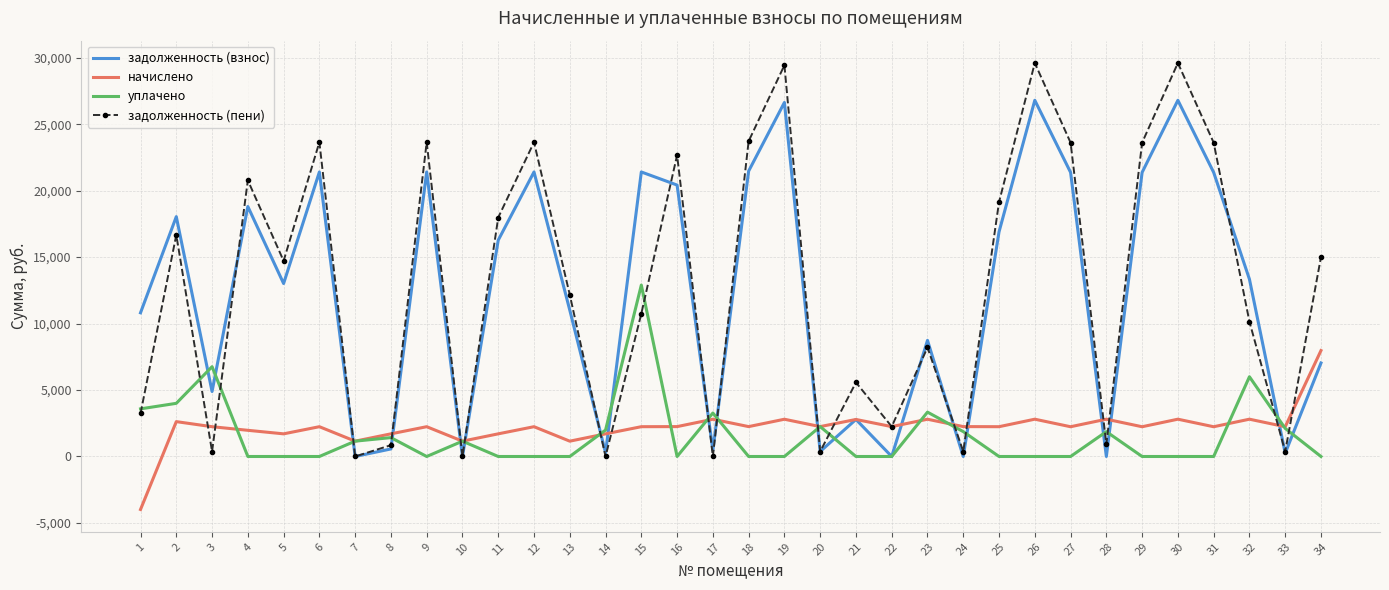

Which series has the largest total across all categories?

задолженность (пени)